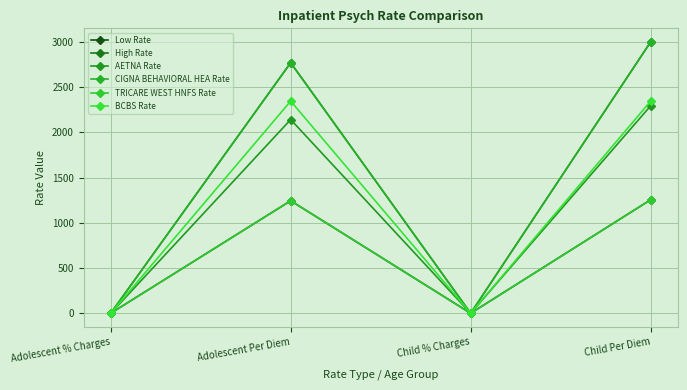

How many lines are shown in the chart?

6